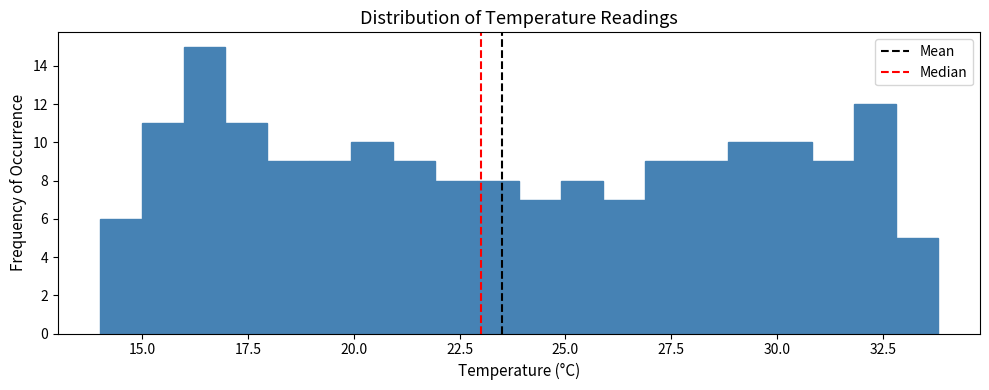

Read against the x-axis, roughly where is the centre of the tallest bar?

16.5